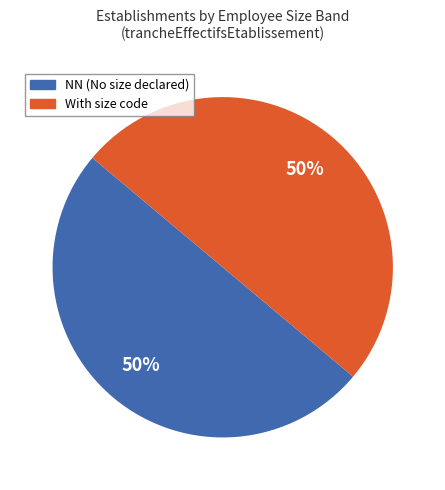

To the nearest percent, what is the average slice percentage?

50%